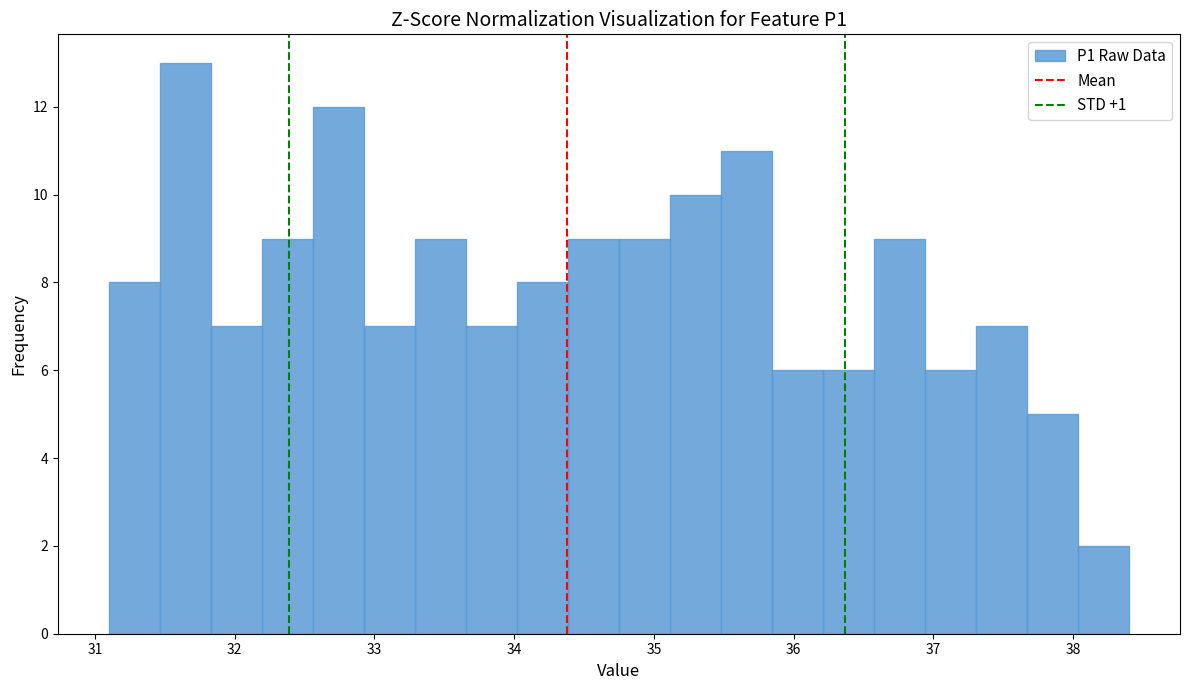

Around what value on the x-axis is the tallest bar? Give the approximate position of its centre, as read against the axis.

31.6